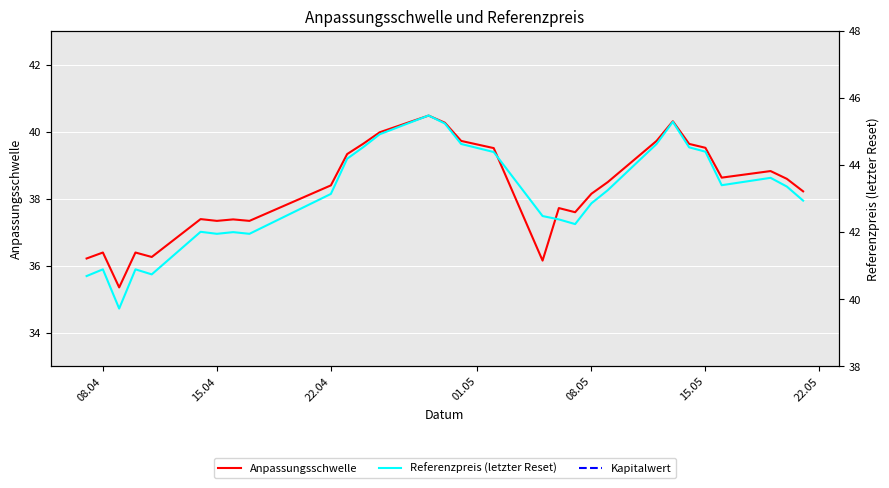

True or false: Anpassungsschwelle and Kapitalwert cross at least once.

False